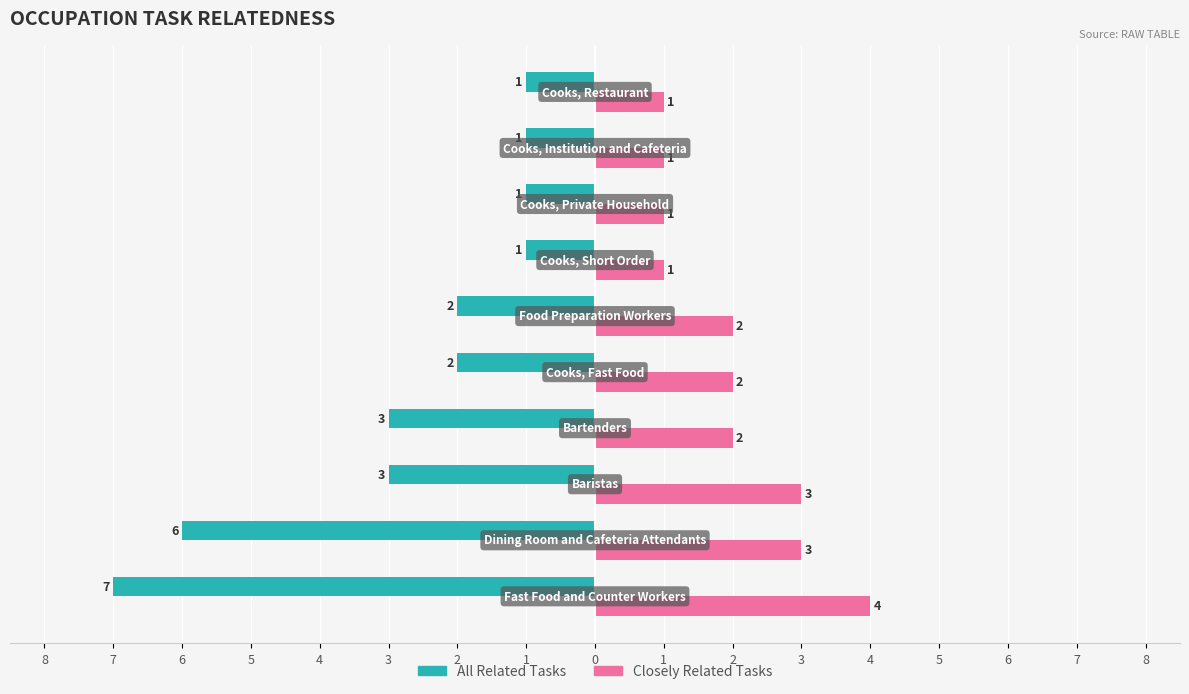

What are all the series names shown in the legend?

All Related Tasks, Closely Related Tasks